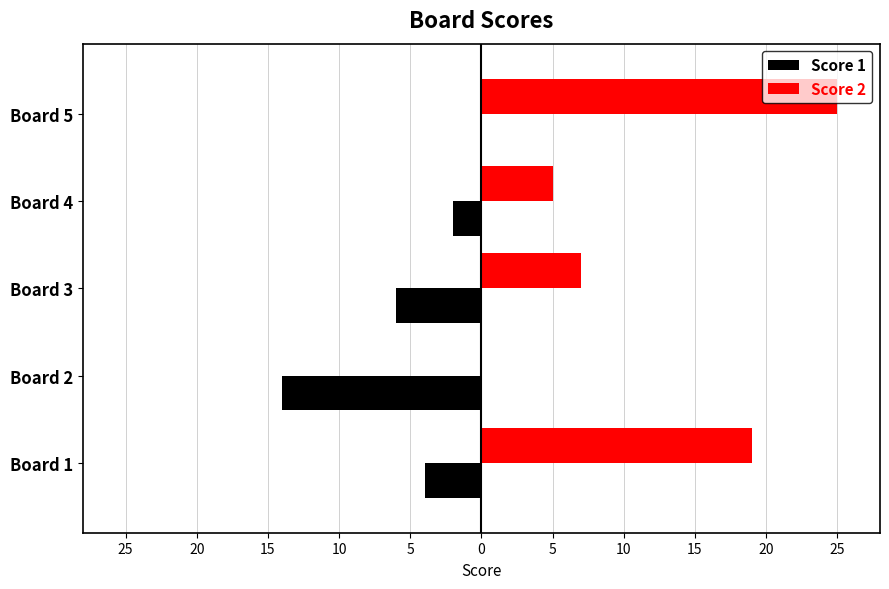

Which series has the widest spread of values?

Score 2